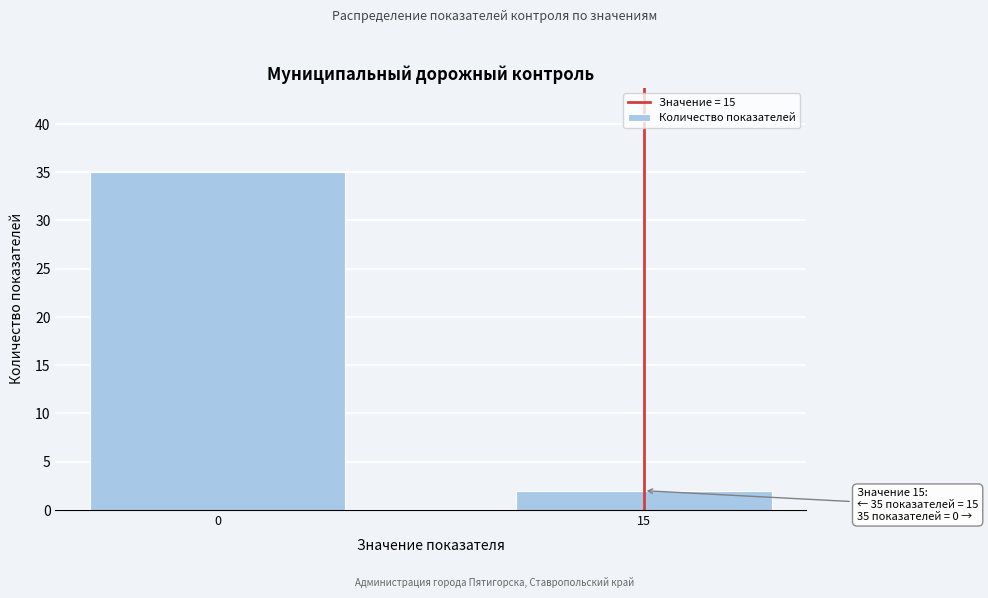

Reading right to left, what are all the values shown in this chart?

2	35